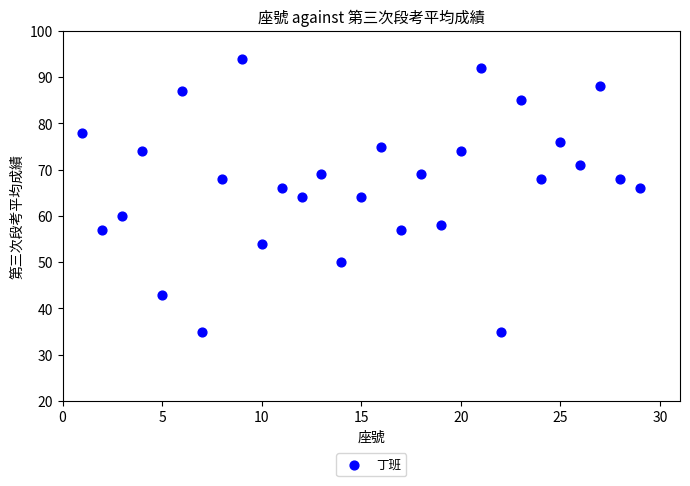

What is the range of X values (max minus min)?

28